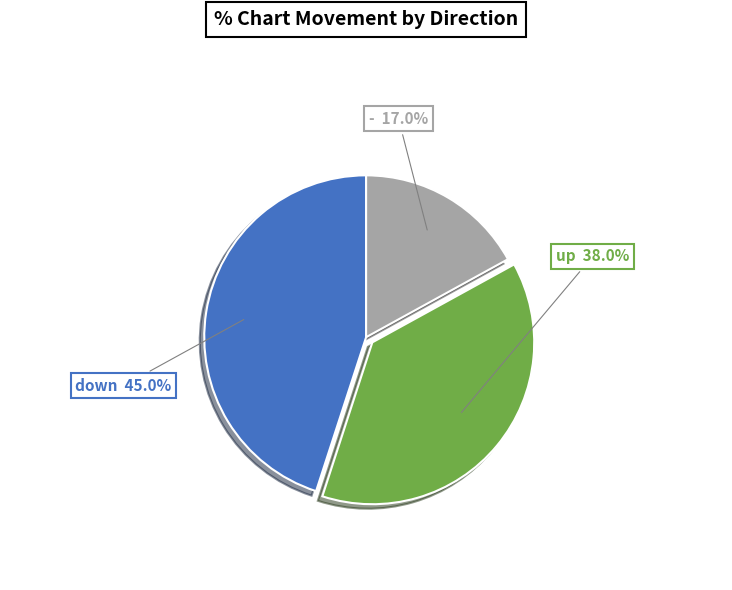

What is the ratio of the value at up to the value at down?

0.8